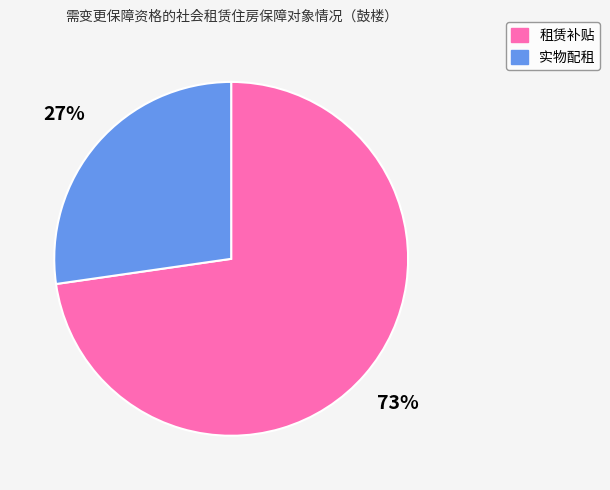

To the nearest percent, what portion does 实物配租 represent?

27%